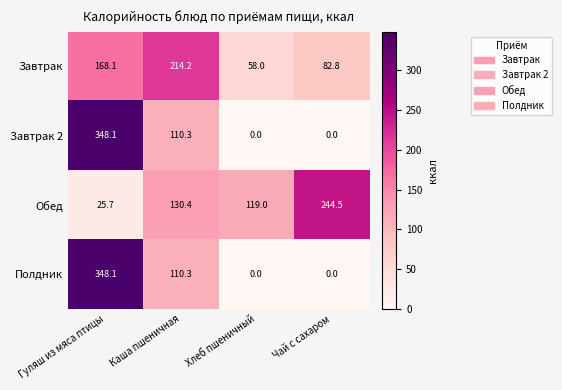

Reading left to right, what are all the values shown in this chart?

Завтрак: 168.1	214.2	58.0	82.8
Завтрак 2: 348.1	110.3	0.0	0.0
Обед: 25.7	130.4	119.0	244.5
Полдник: 348.1	110.3	0.0	0.0